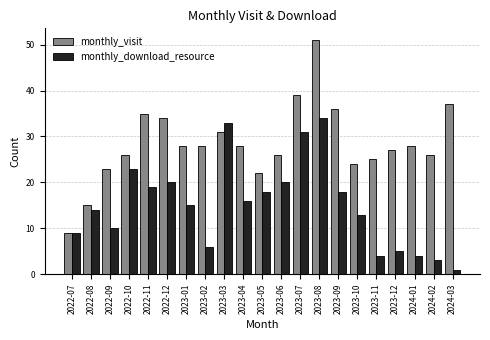

Which label corresponds to the largest value in the chart?

2023-08